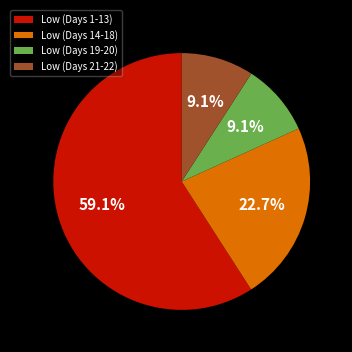

Which category has the biggest portion of the pie?

Low (Days 1-13)